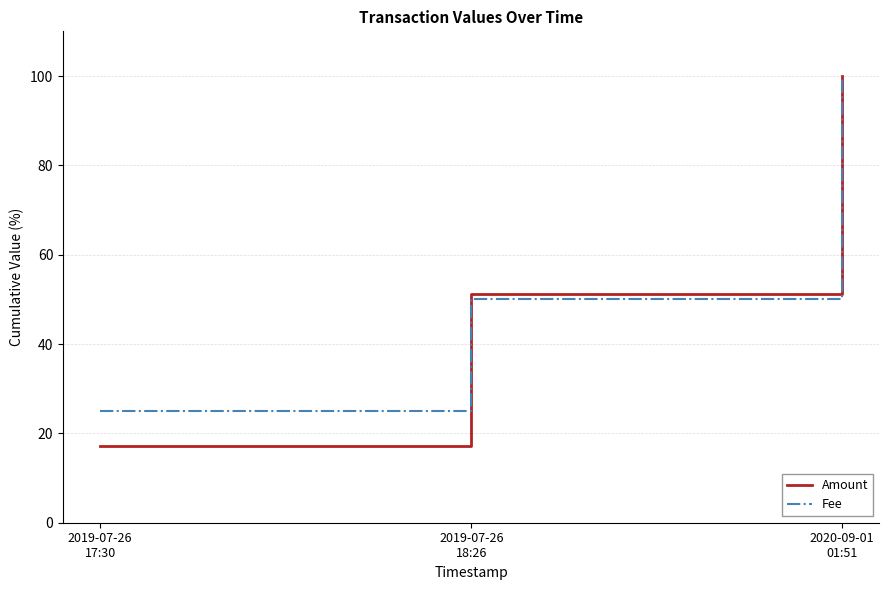

What is the sum of all Amount values?

168.3